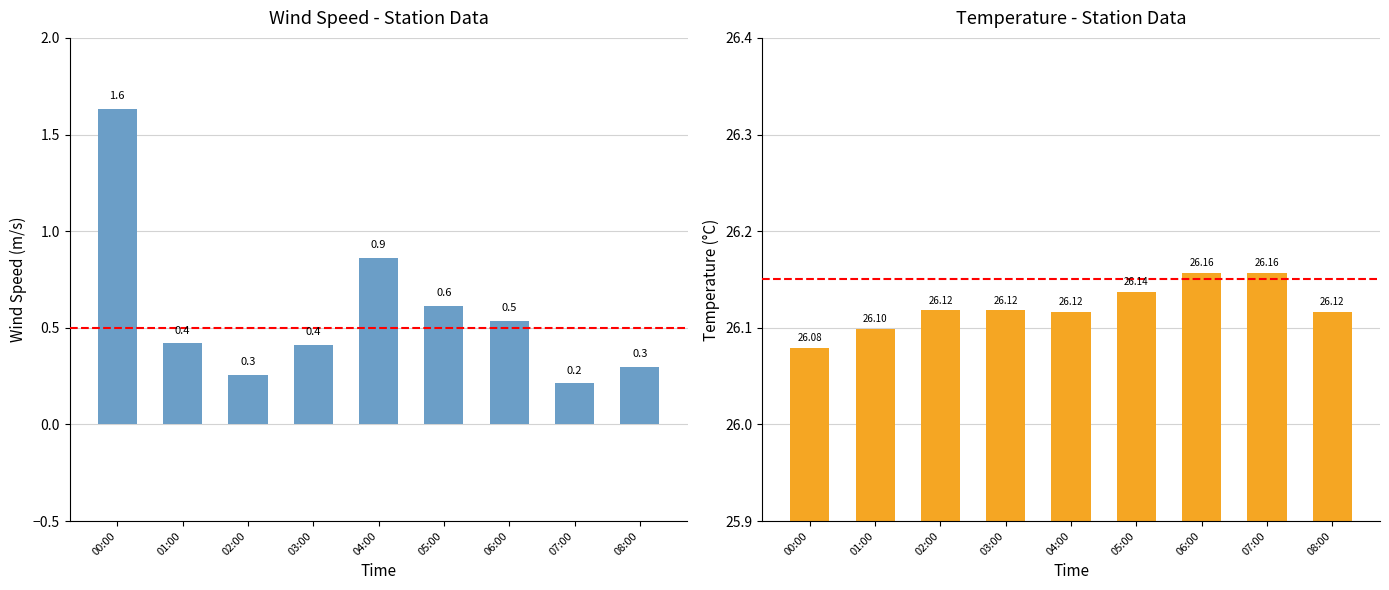

List the series in order of their overall mean, highest first.

TA, SpdAvg